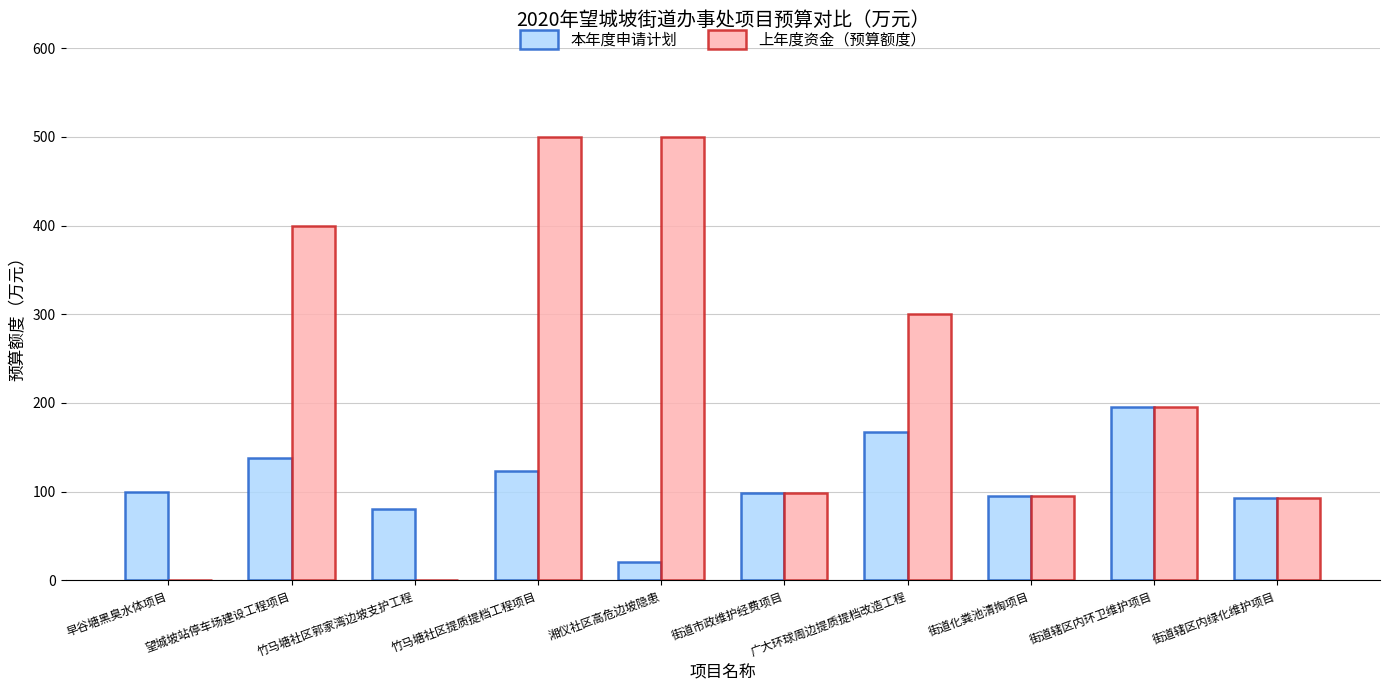

Between 早谷塘黑臭水体项目 and 湘仪社区高危边坡隐患, which series saw the biggest shift?

上年度资金（预算额度）